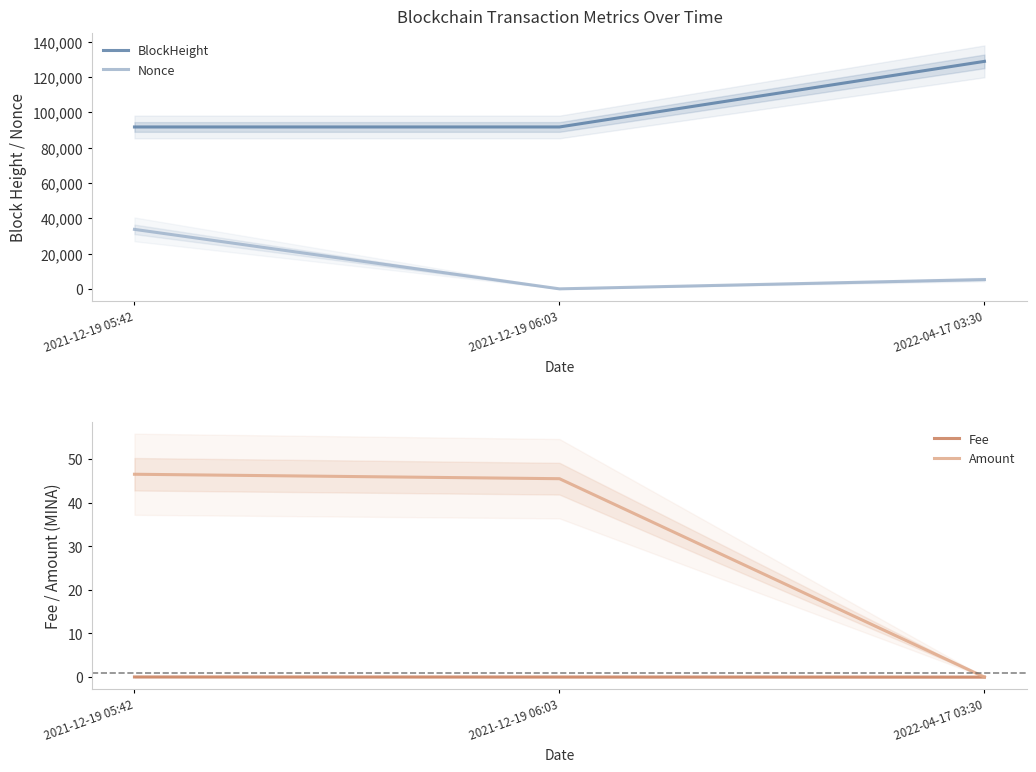

Between 2021-12-19 05:42 and 2022-04-17 03:30, which is larger?

2022-04-17 03:30